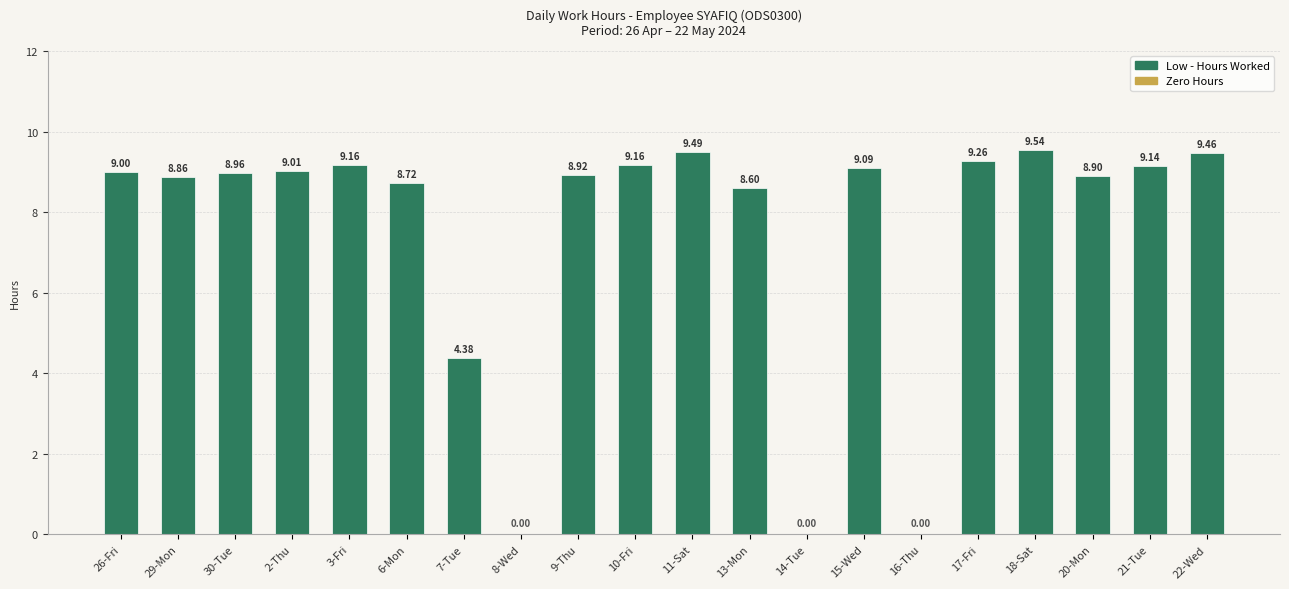

Between 22-Wed and 9-Thu, which is larger?

22-Wed